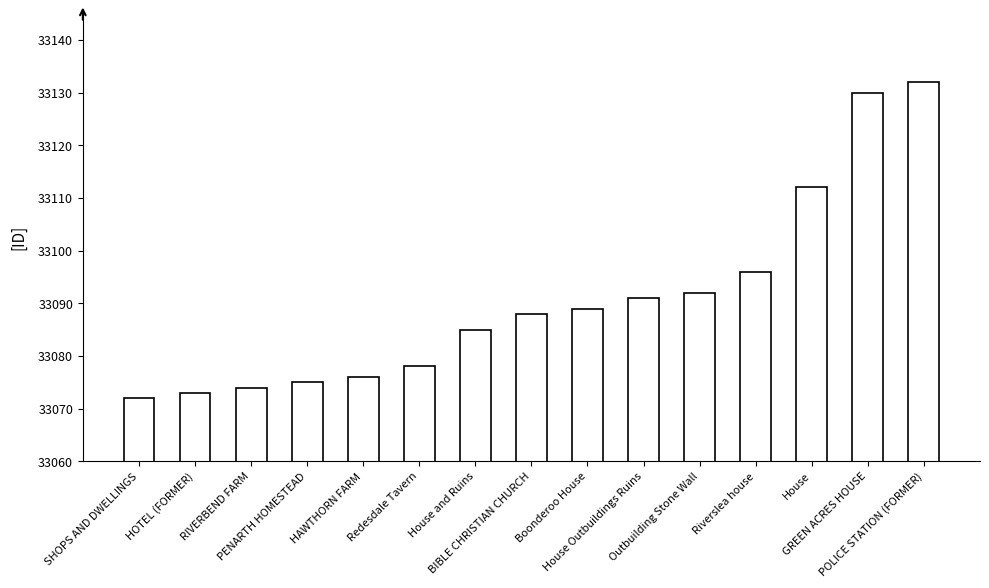

The value at Redesdale Tavern is 33078. True or false?

True